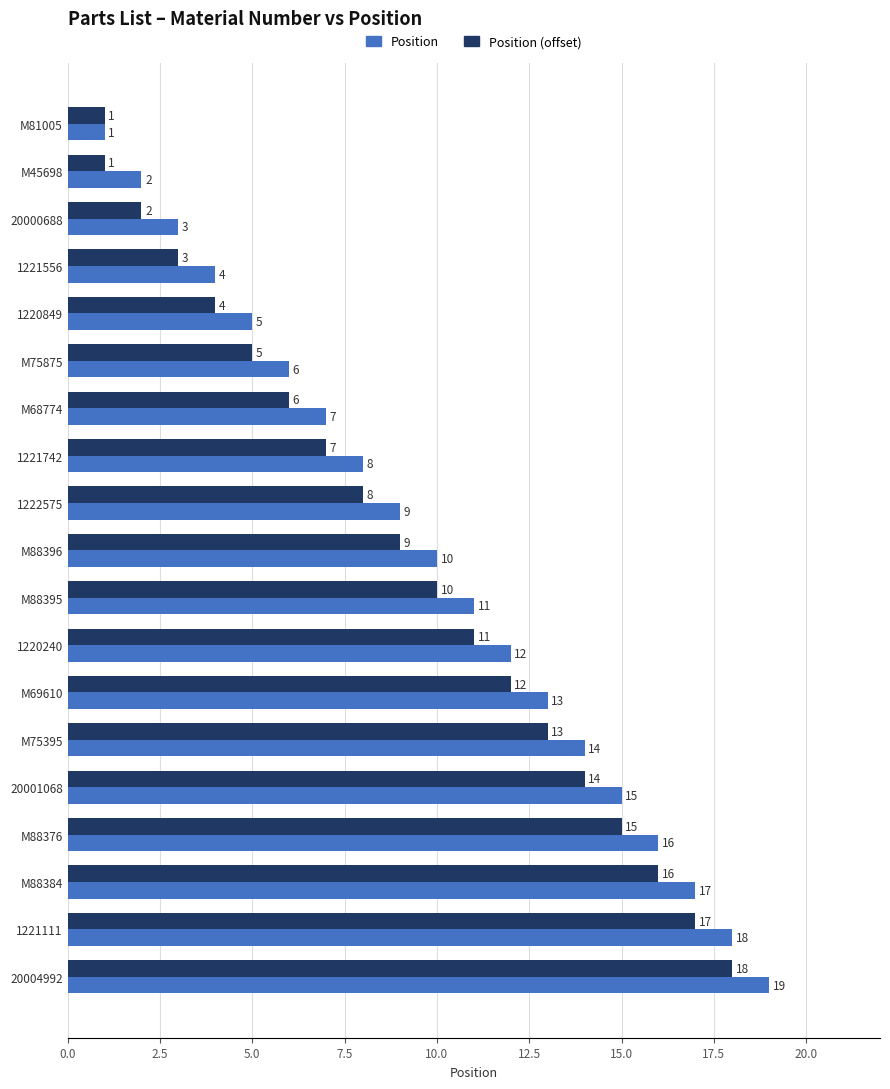

The value of Position (offset) at M69610 is 4. True or false?

False